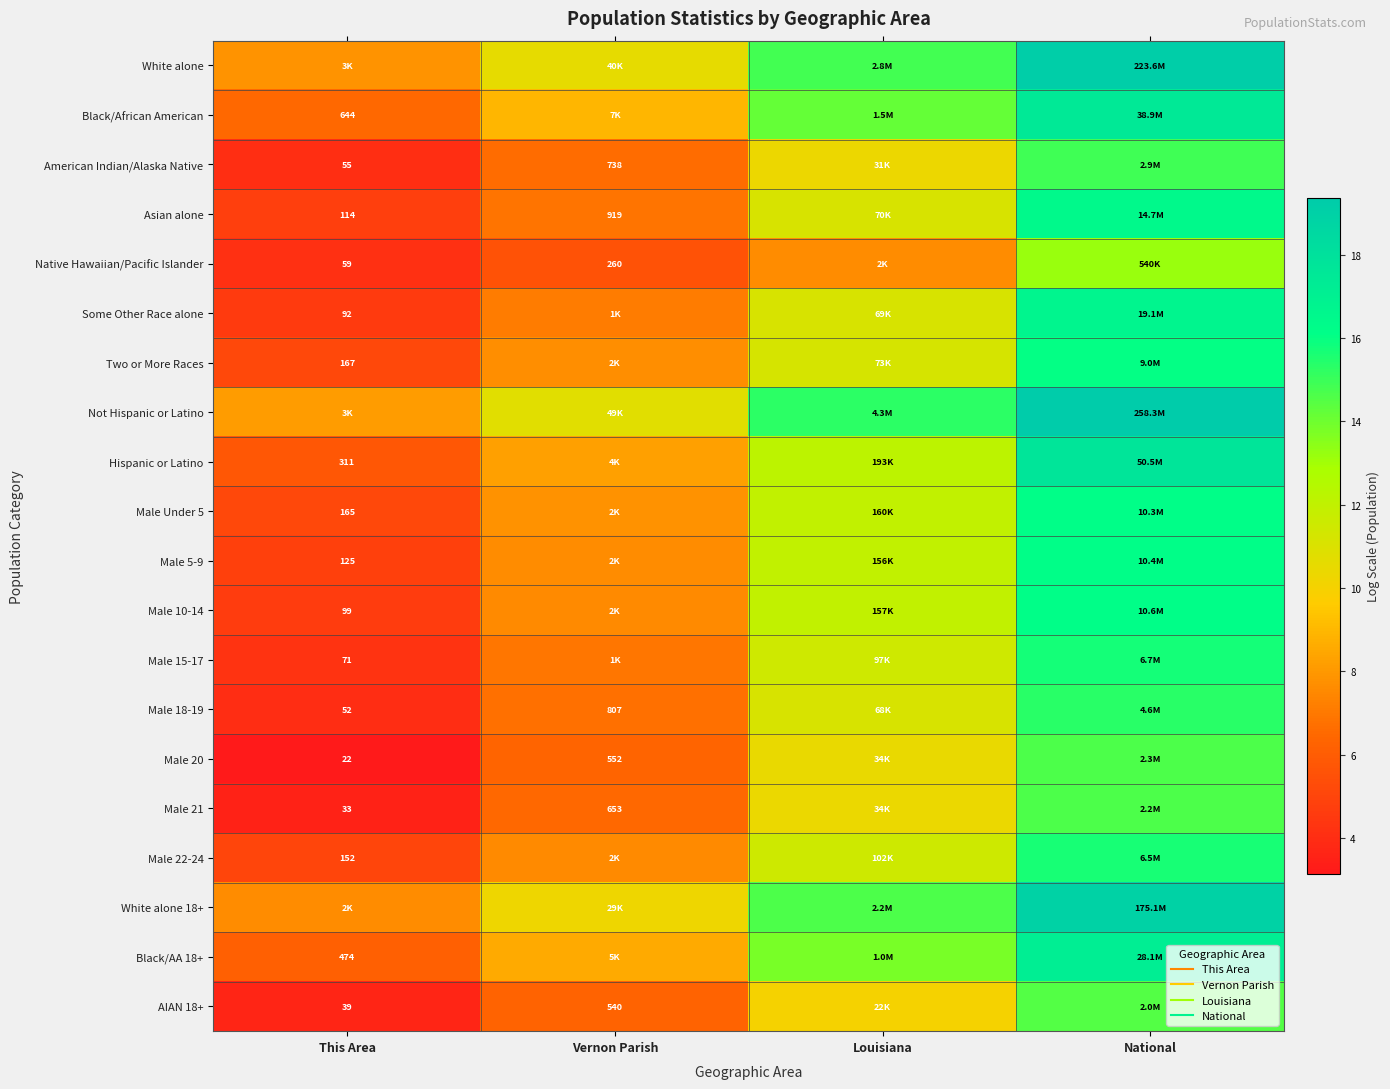

Rank the series by their maximum value, from lowest to highest.

Native Hawaiian/Pacific Islander, AIAN 18+, Male 21, Male 20, American Indian/Alaska Native, Male 18-19, Male 22-24, Male 15-17, Two or More Races, Male Under 5, Male 5-9, Male 10-14, Asian alone, Some Other Race alone, Black/AA 18+, Black/African American, Hispanic or Latino, White alone 18+, White alone, Not Hispanic or Latino